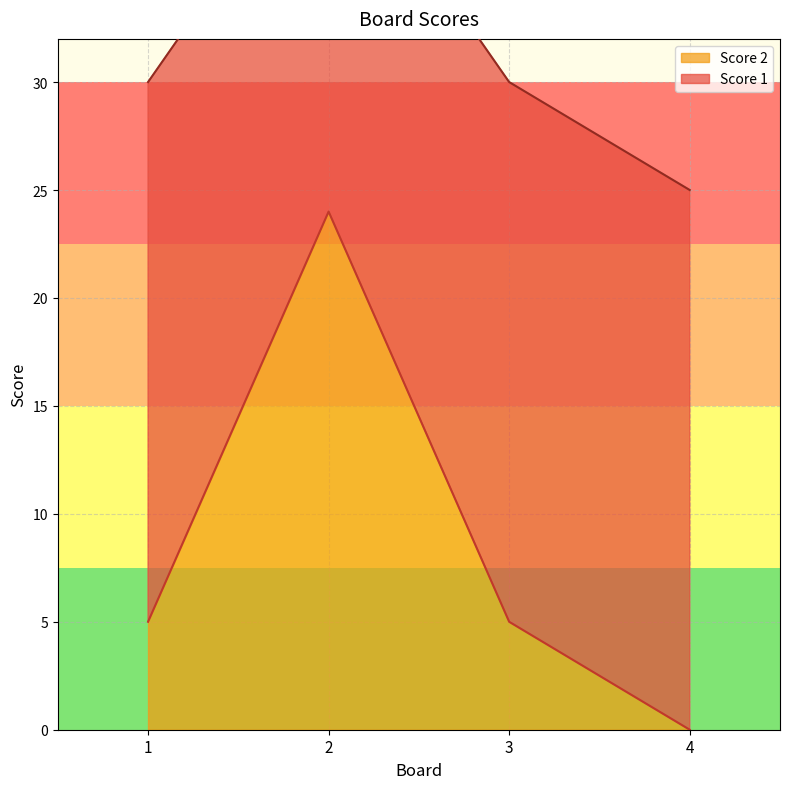

What is the sum of the values at 4 and 2?

24